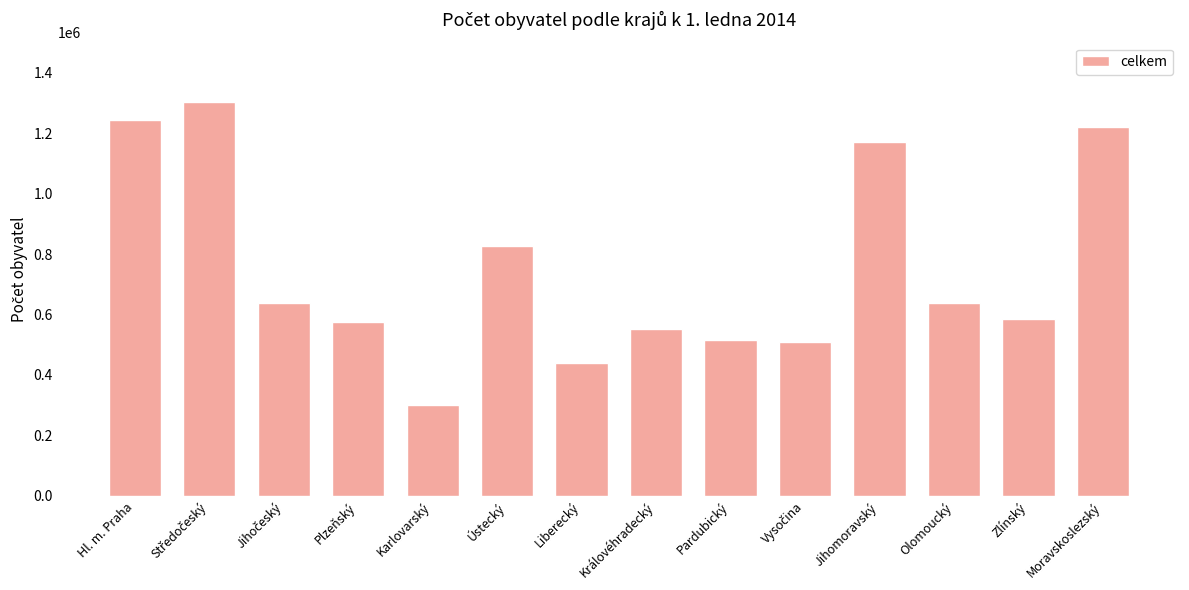

The value at Liberecký is 782055. True or false?

False